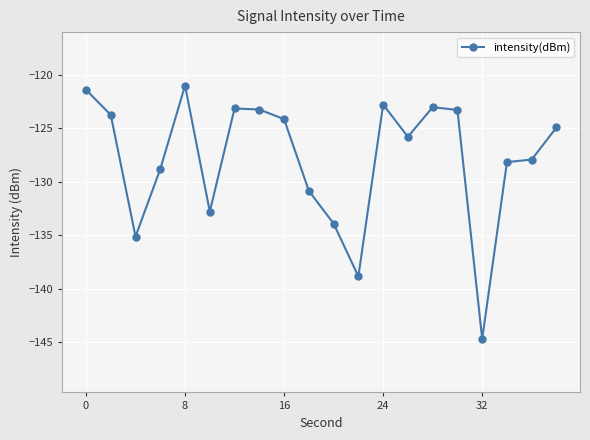

What is the average value?

-127.9